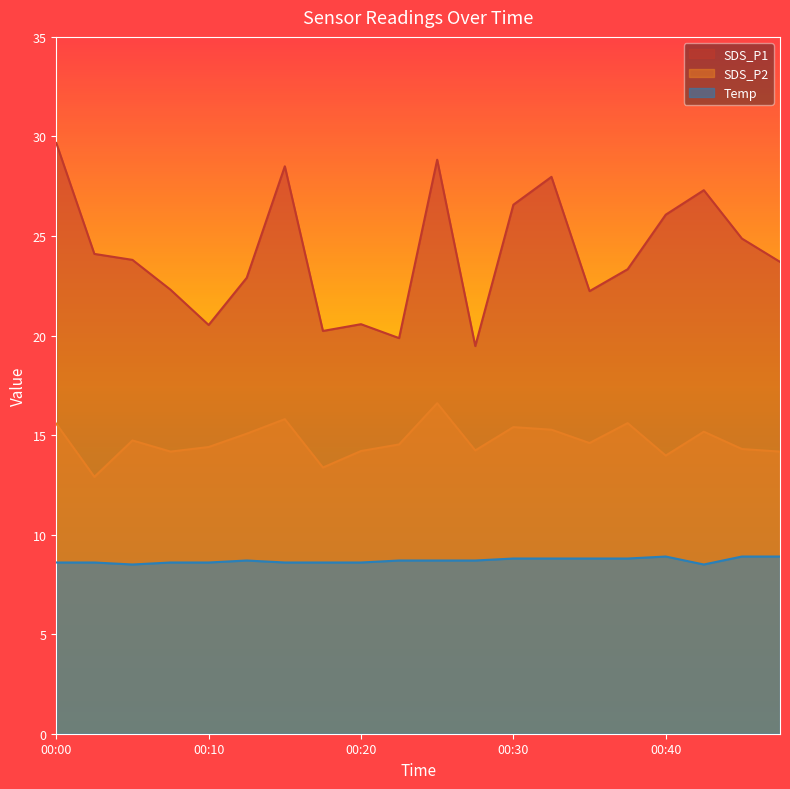

What are all the series names shown in the legend?

SDS_P1, SDS_P2, Temp